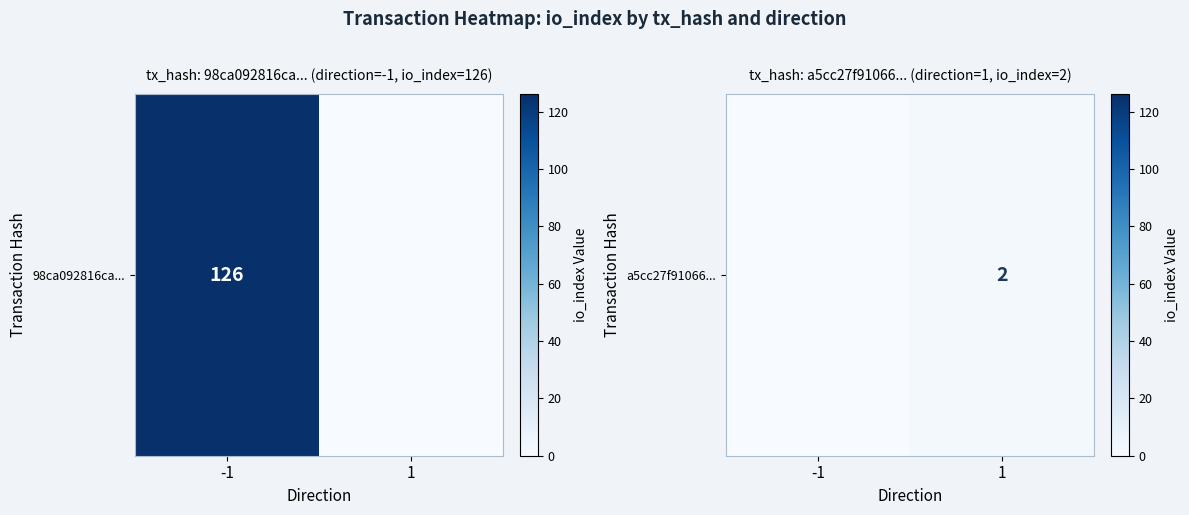

What is the change in value from -1 to 1?

+2